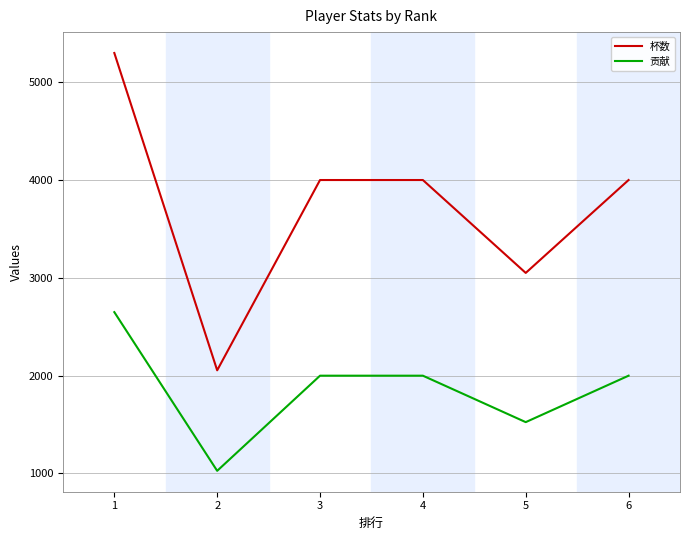

What is the difference between the maximum and minimum values in the 贡献 series?

1623